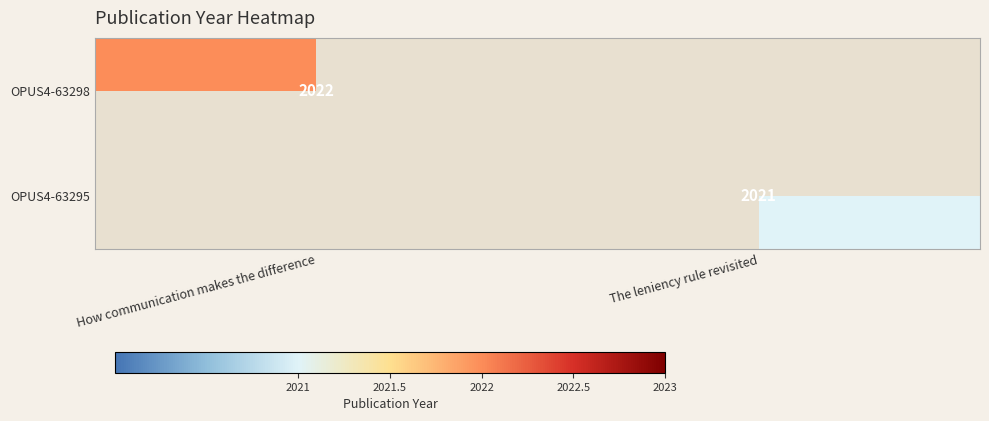

What is the minimum value shown in the chart?

2021.0